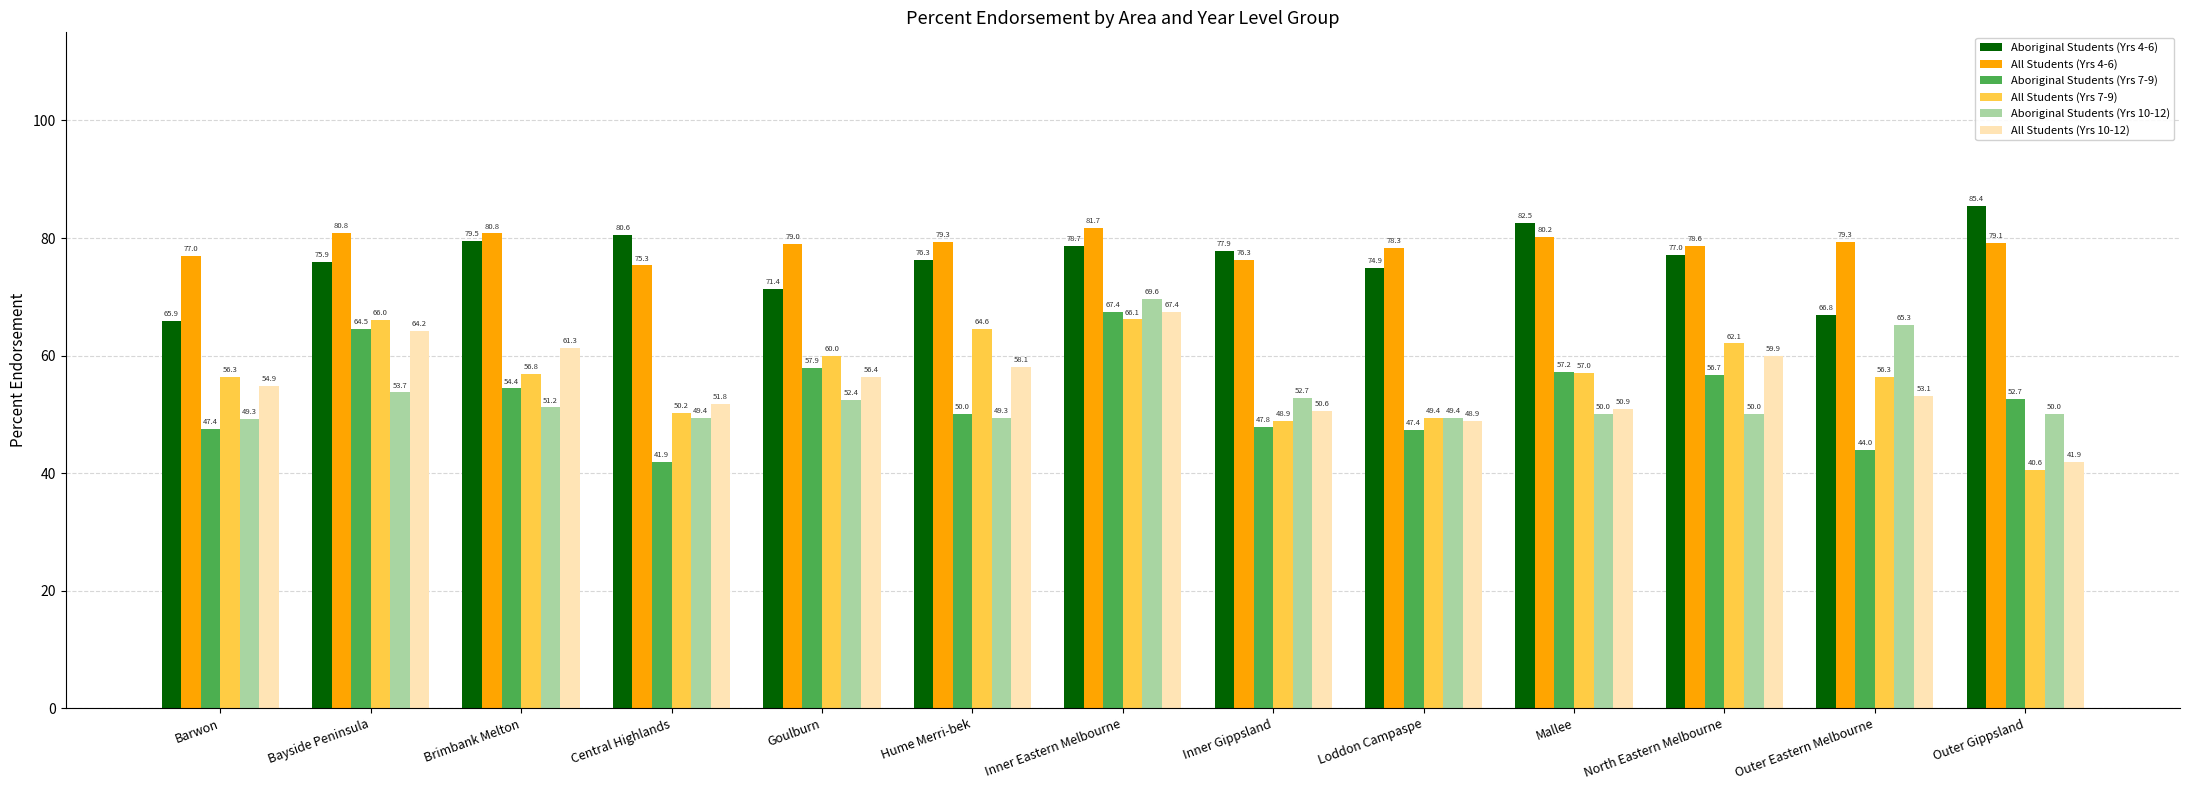

Which category has the lowest value across all series?

Outer Gippsland